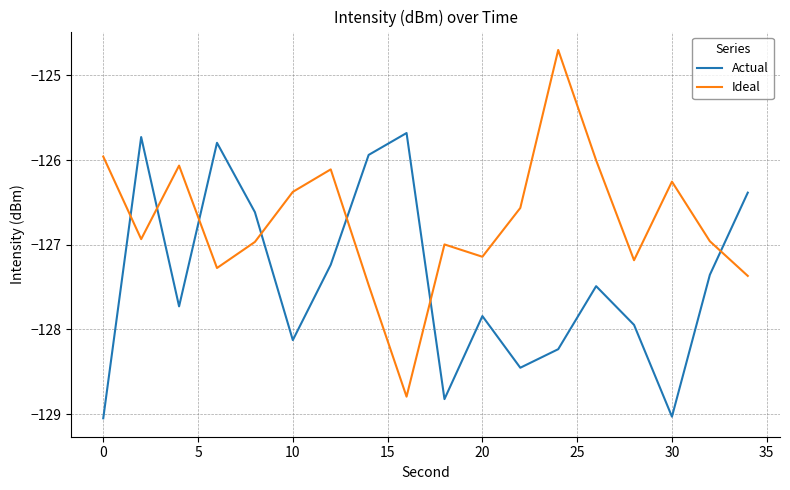

How many intersections are there between Actual and Ideal?

7